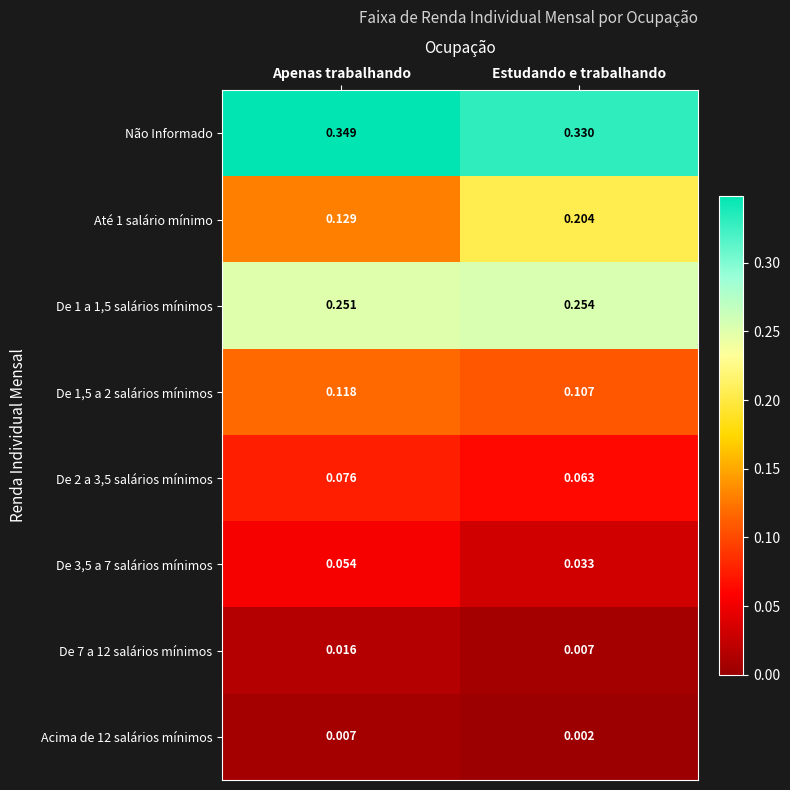

How many categories are shown in the chart?

2